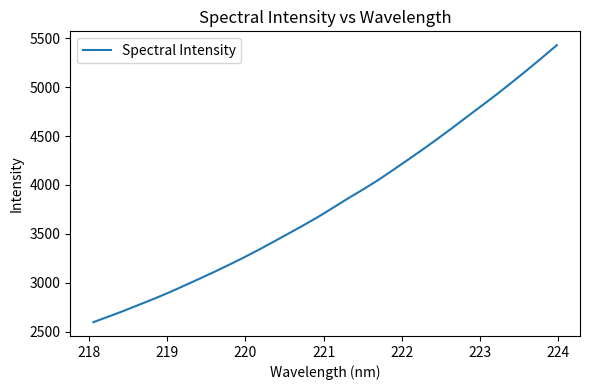

What is the difference between the second highest and second lowest values?

2649.1